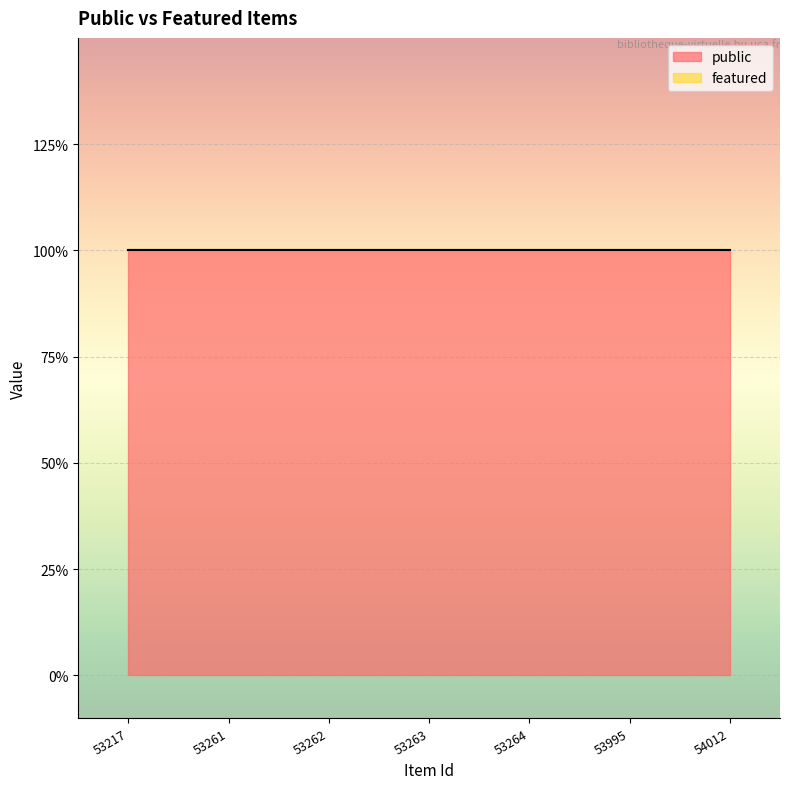

True or false: public and featured cross at least once.

False